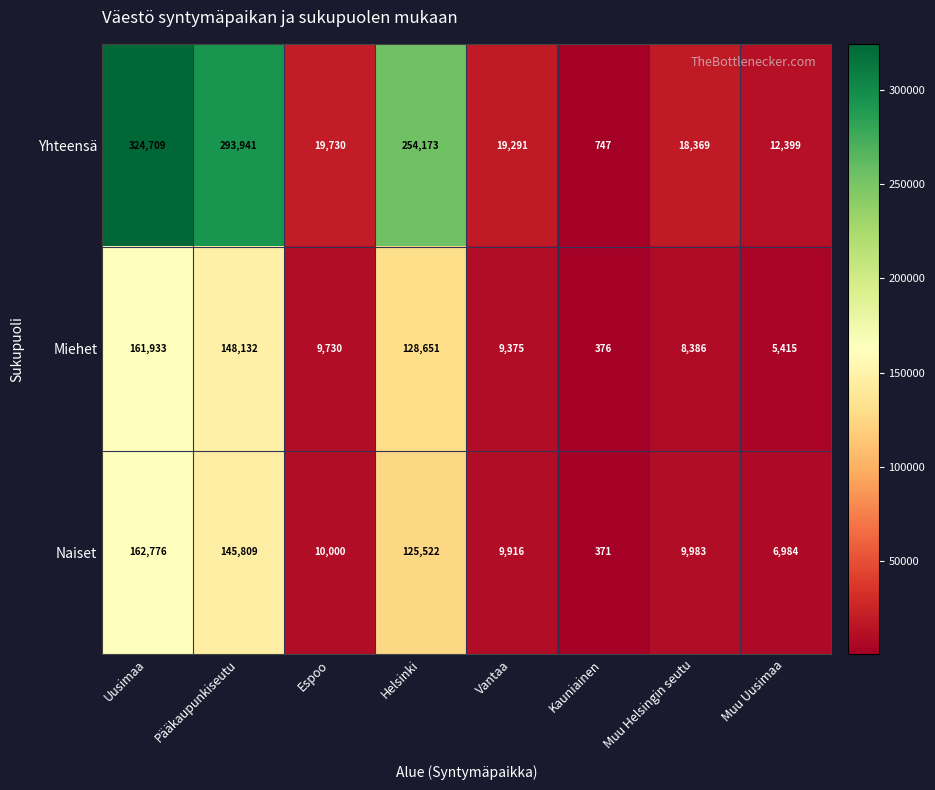

Reading left to right, transcribe all the data shown in this chart.

Yhteensä: Uusimaa=324709	Pääkaupunkiseutu=293941	Espoo=19730	Helsinki=254173	Vantaa=19291	Kauniainen=747	Muu Helsingin seutu=18369	Muu Uusimaa=12399
Miehet: Uusimaa=161933	Pääkaupunkiseutu=148132	Espoo=9730	Helsinki=128651	Vantaa=9375	Kauniainen=376	Muu Helsingin seutu=8386	Muu Uusimaa=5415
Naiset: Uusimaa=162776	Pääkaupunkiseutu=145809	Espoo=10000	Helsinki=125522	Vantaa=9916	Kauniainen=371	Muu Helsingin seutu=9983	Muu Uusimaa=6984